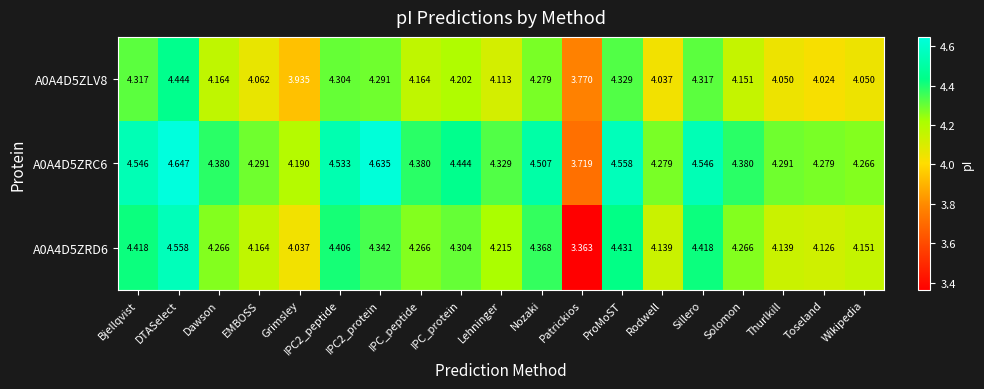

Rank the series by their maximum value, from highest to lowest.

A0A4D5ZRC6, A0A4D5ZRD6, A0A4D5ZLV8